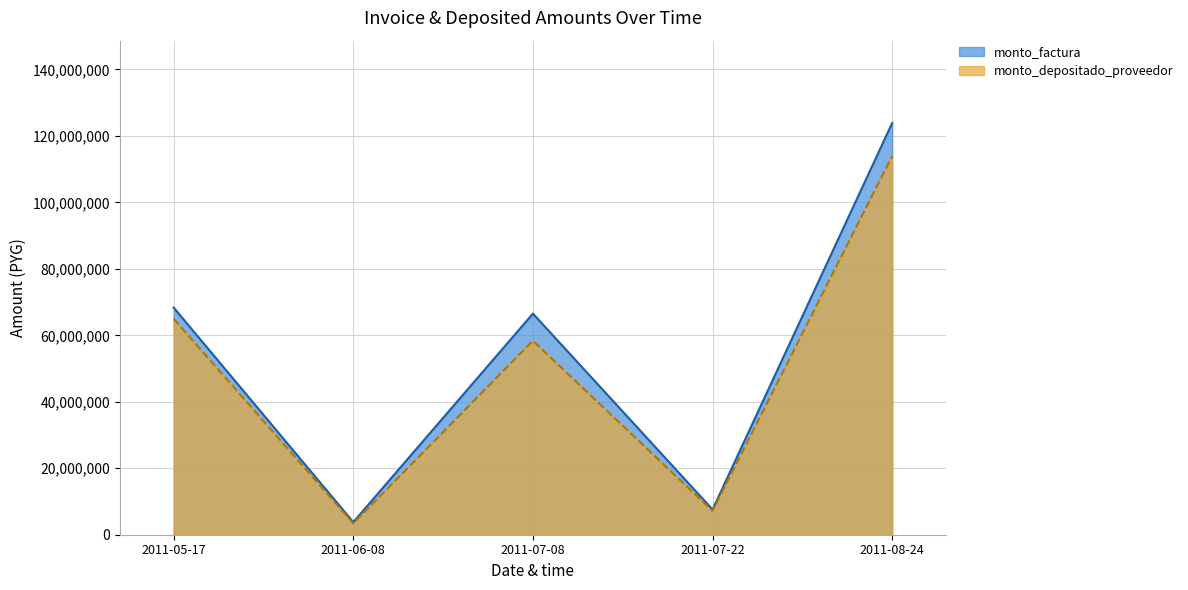

What are all the series names shown in the legend?

monto_factura, monto_depositado_proveedor